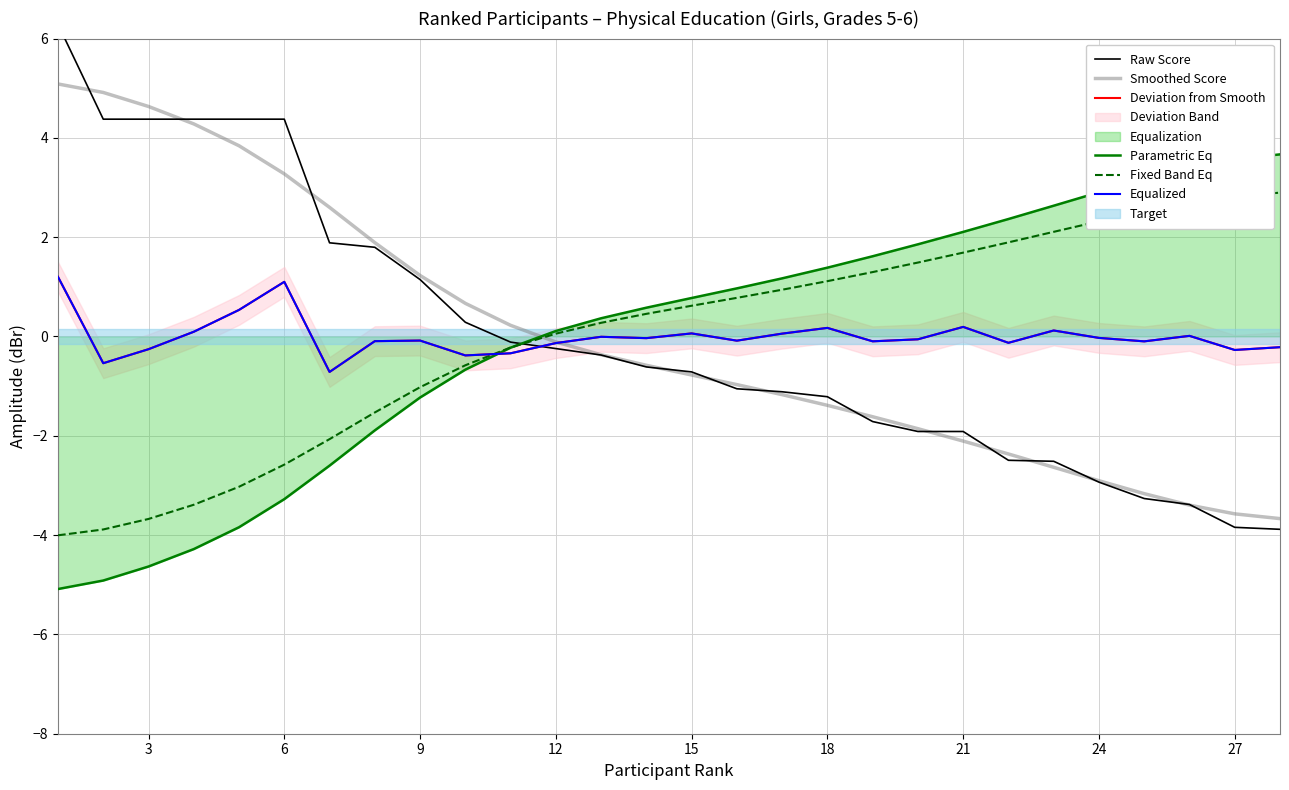

What is the total value across all series at 18?

0.2